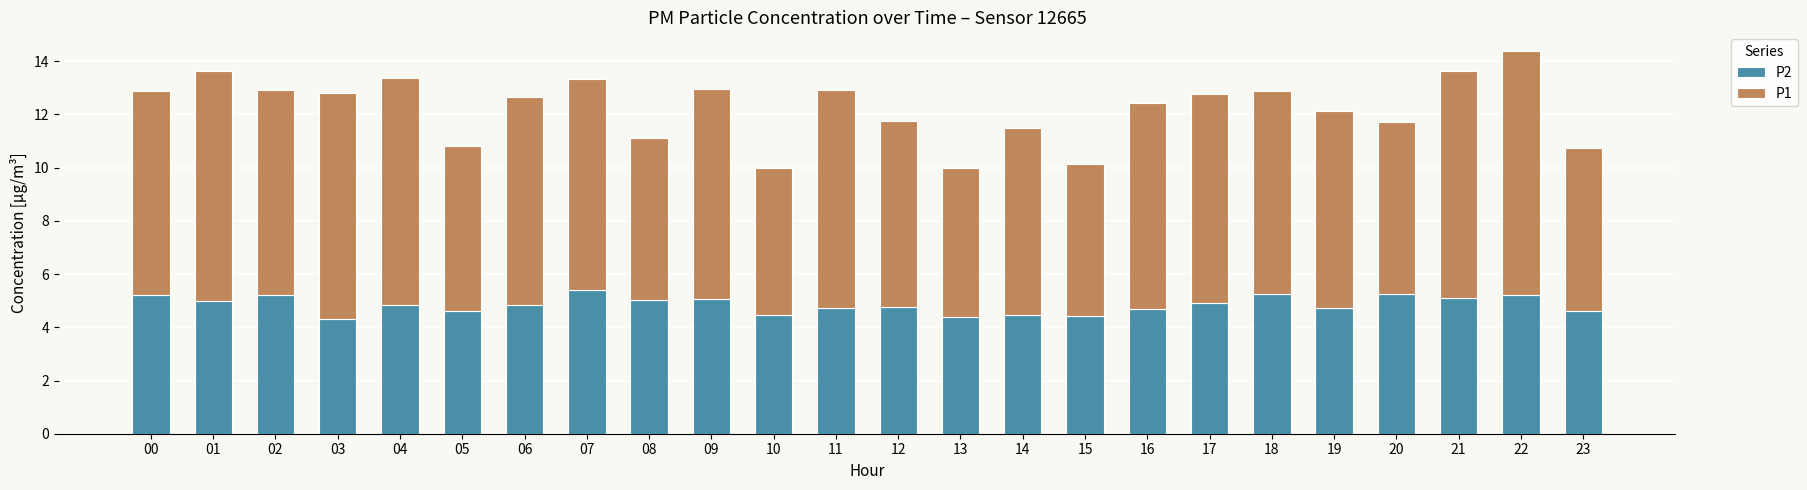

What is the highest value of the P2 series?

5.4